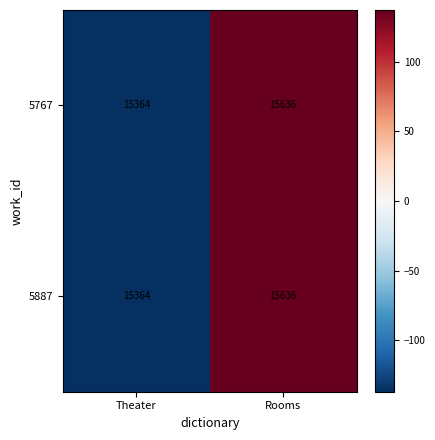

The value of 5767 at Theater is 15364. True or false?

True